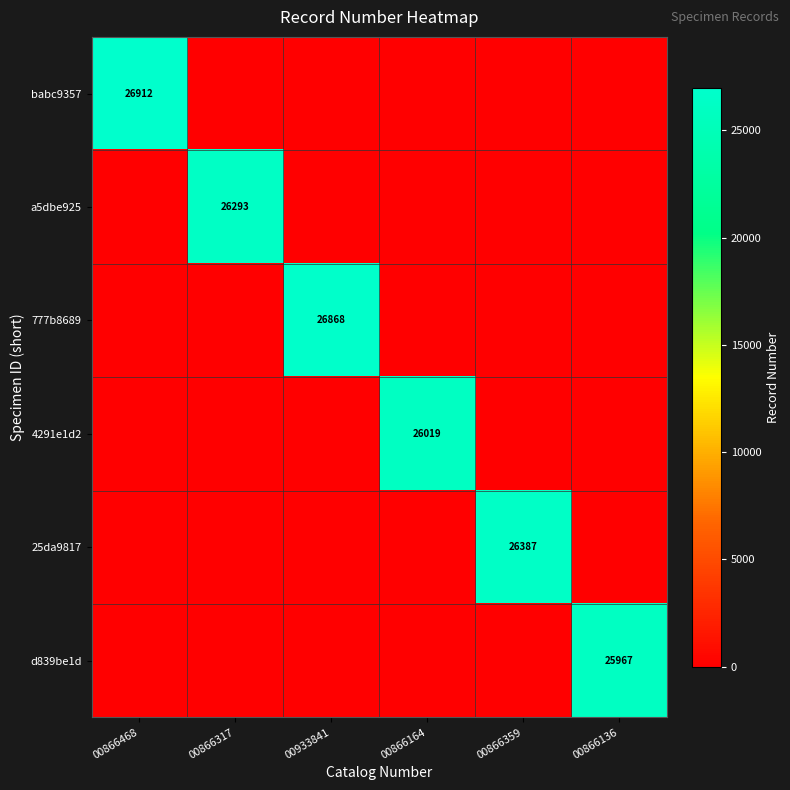

Is it true that 777b8689 equals 26868 at 00933841?

True